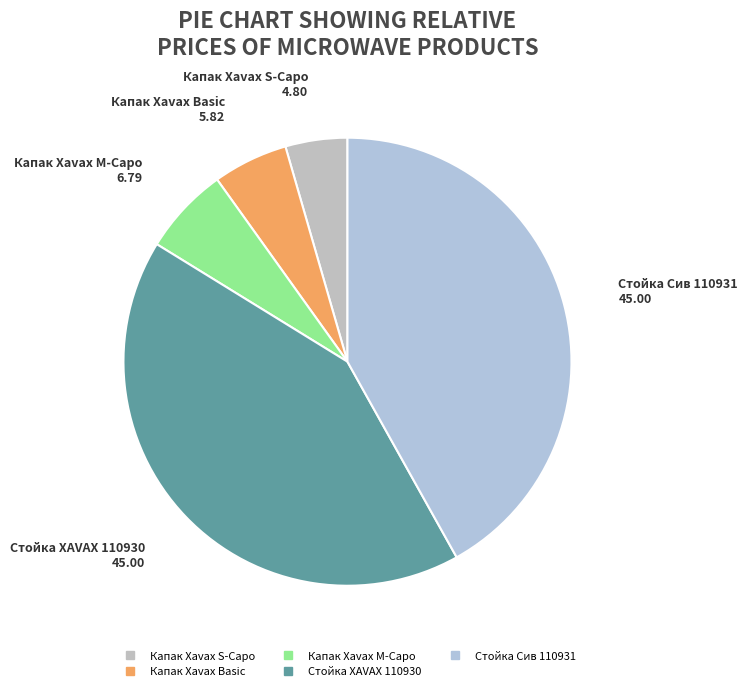

Combined, do Стойка Сив 110931 and Стойка XAVAX 110930 account for over 50%?

Yes